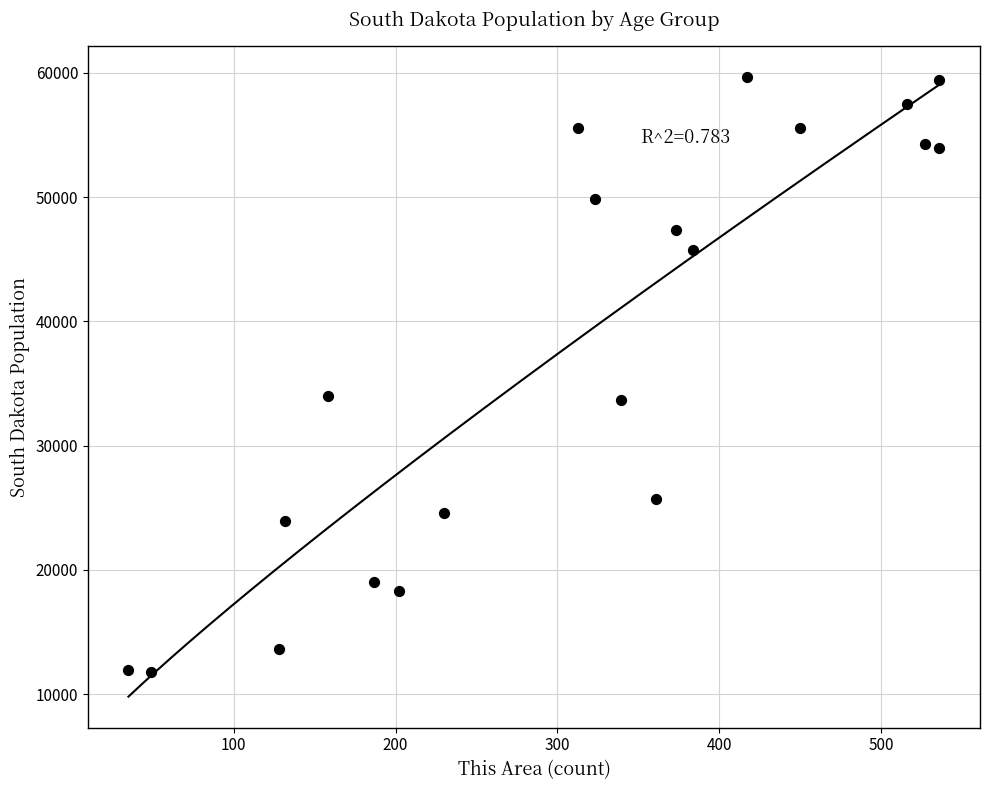

What is the range of Y values (max minus min)?

47882